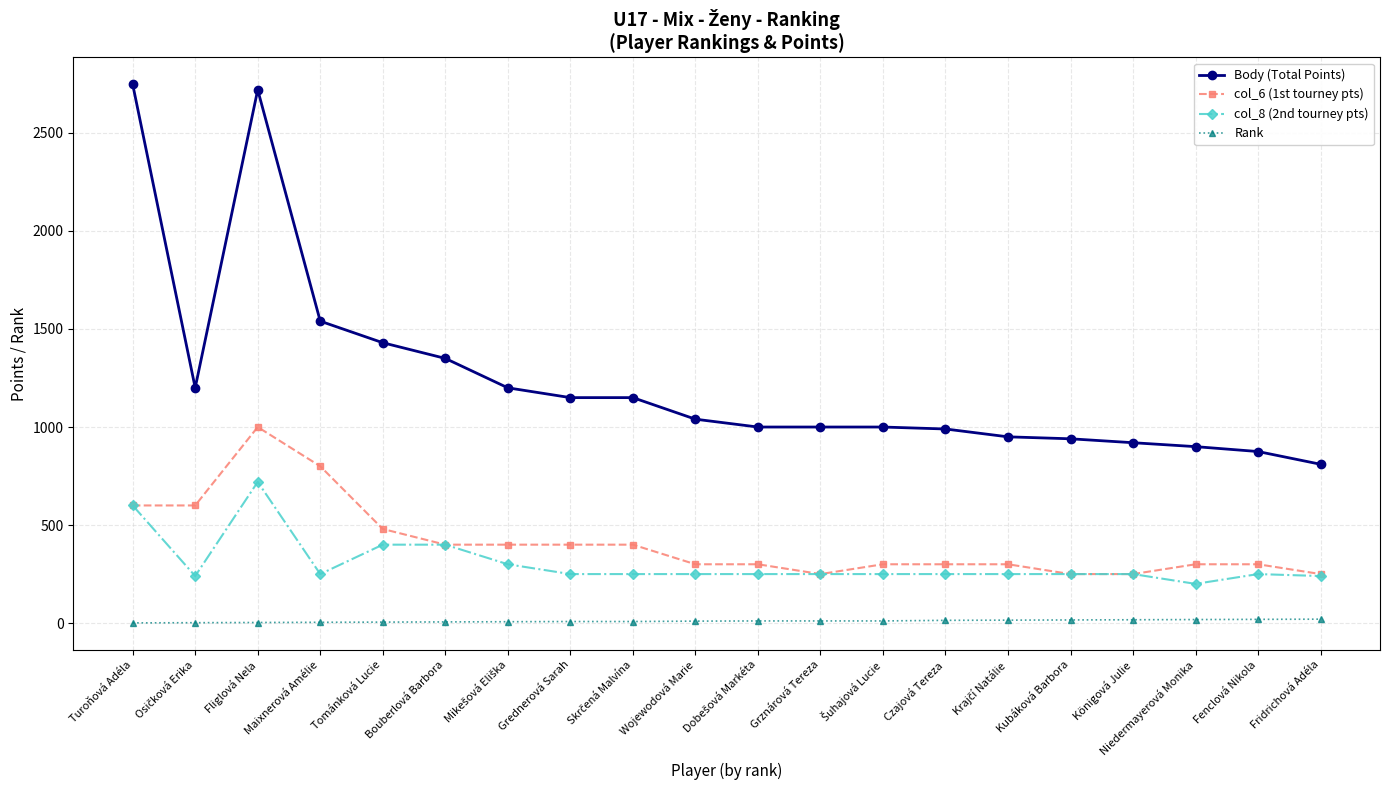

Where is Body (Total Points) nearest to the value 1779?

Maixnerová Amélie